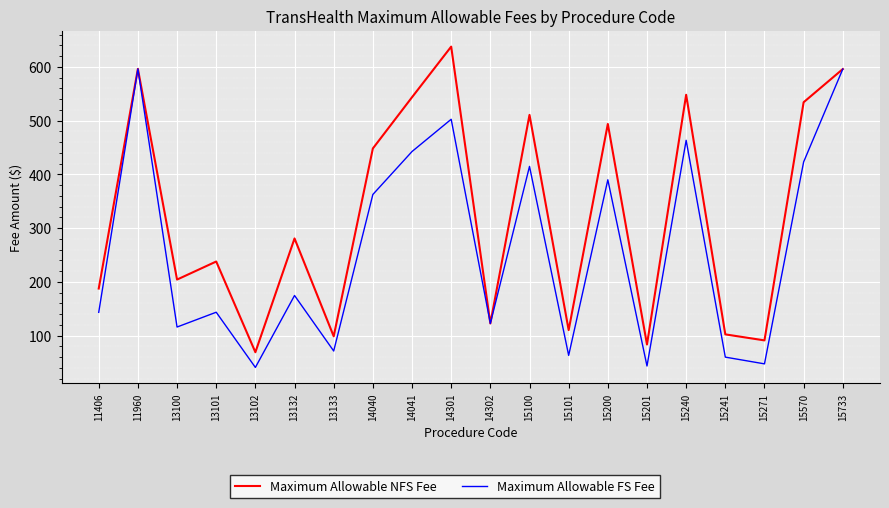

What is the minimum value for Maximum Allowable NFS Fee?

69.1